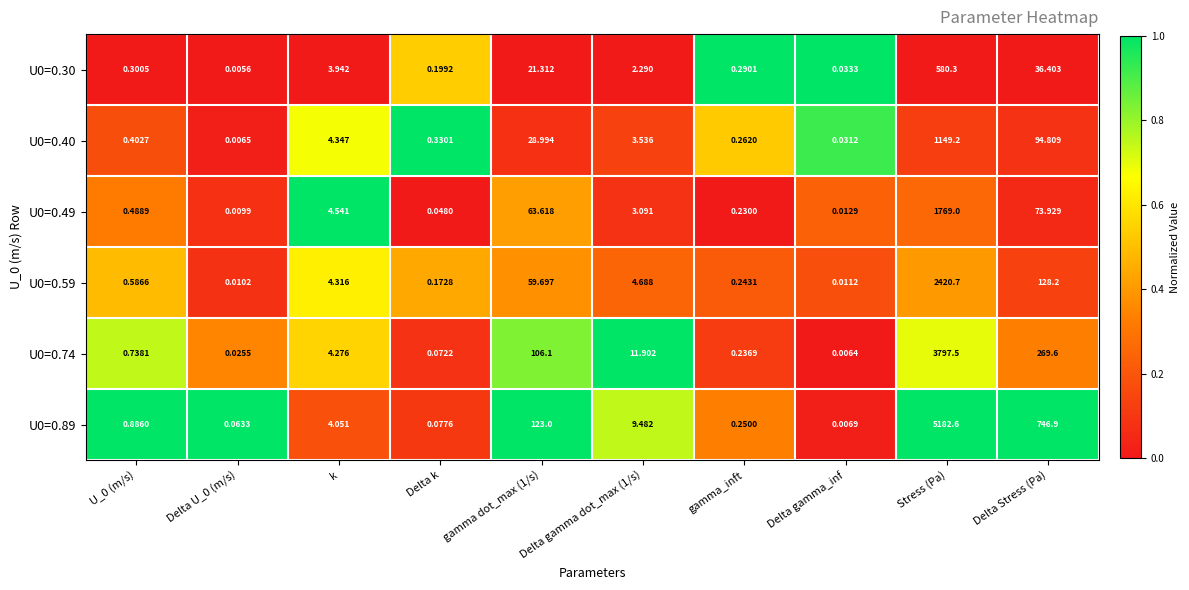

At which category is the sum across all series the highest?

Stress (Pa)